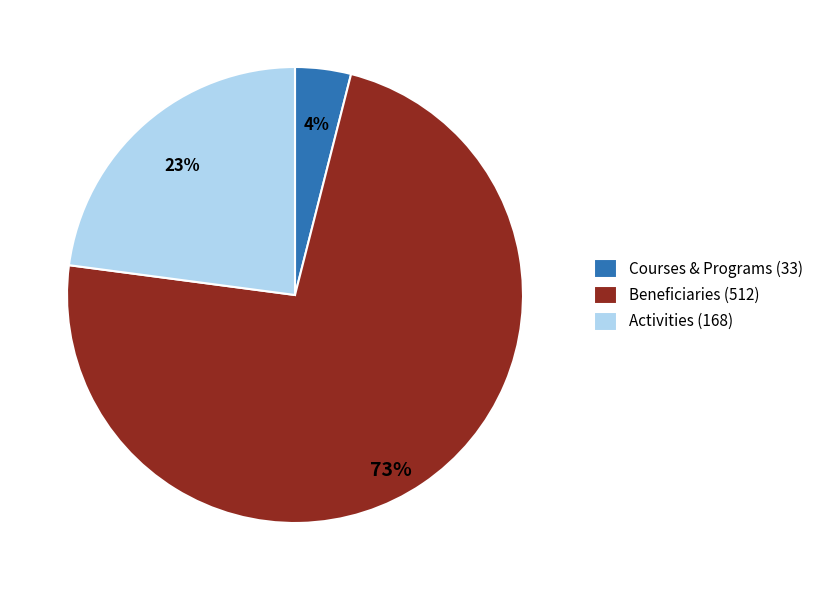

Between Beneficiaries (512) and Courses & Programs (33), which is larger?

Beneficiaries (512)